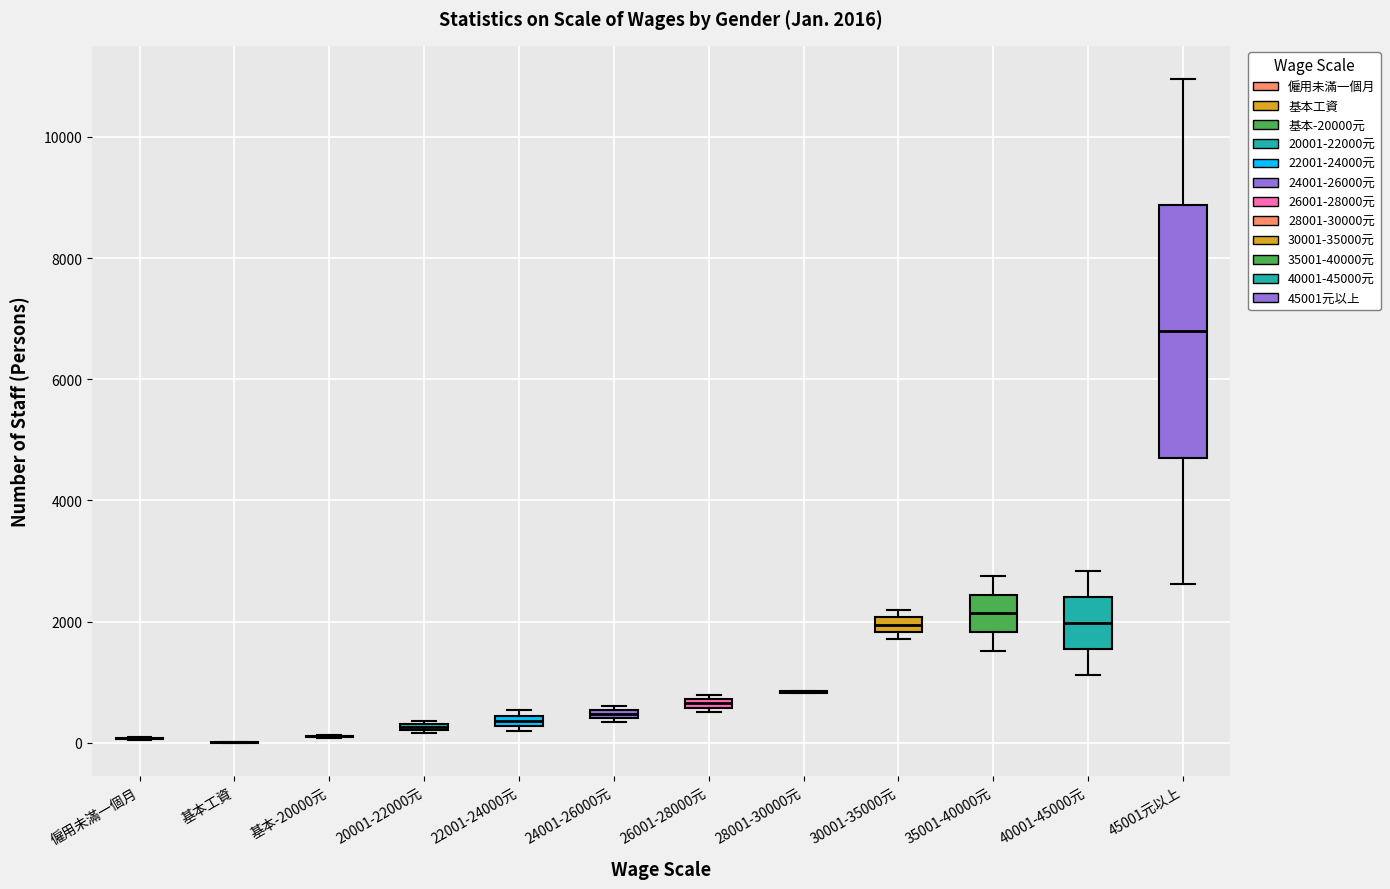

Which box is the tallest, from its lower edge to its upper edge?

45001元以上